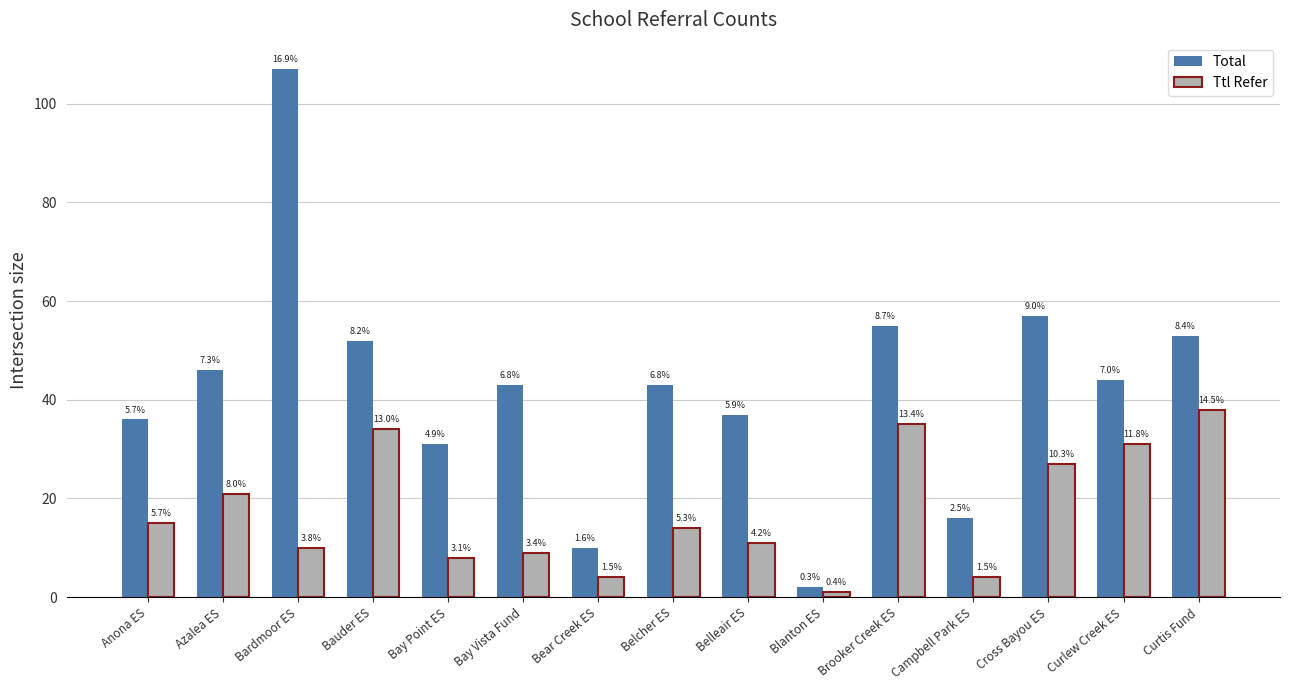

What are all the series names shown in the legend?

Total, Ttl Refer